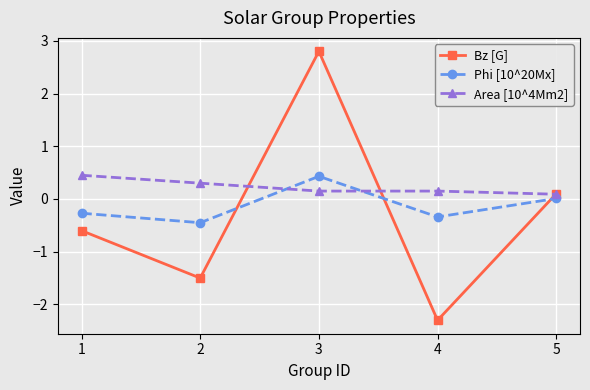

Is the value of Area [10^4Mm2] at 4 greater than the value of Bz [G] at 1?

Yes